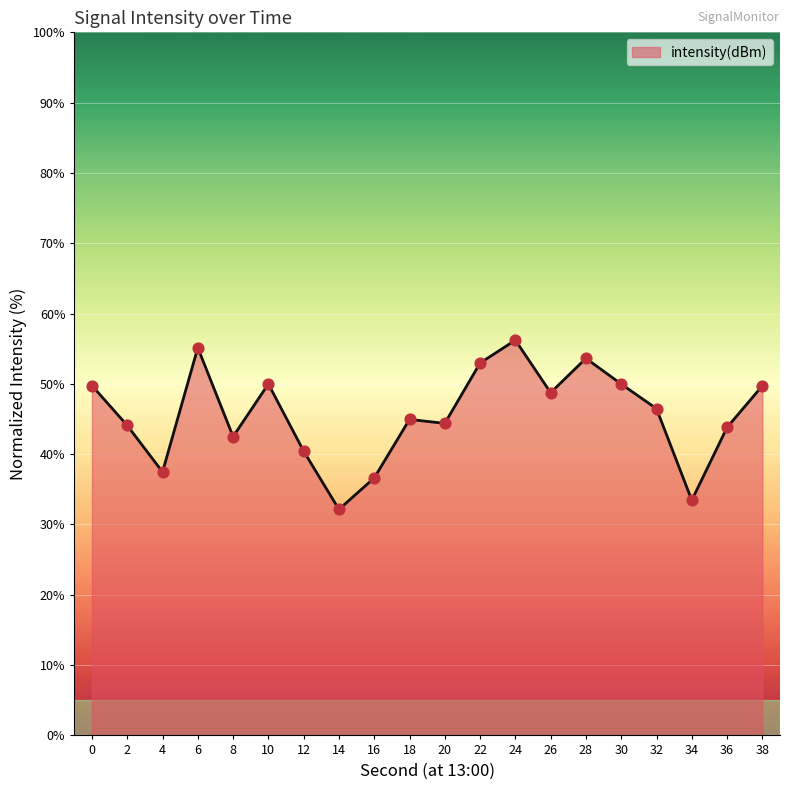

What is the change in value from 26 to 38?

+1.0